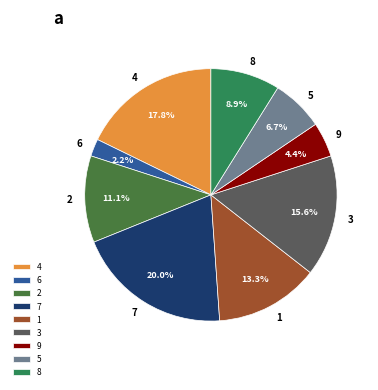

To the nearest percent, what portion does 5 represent?

7%